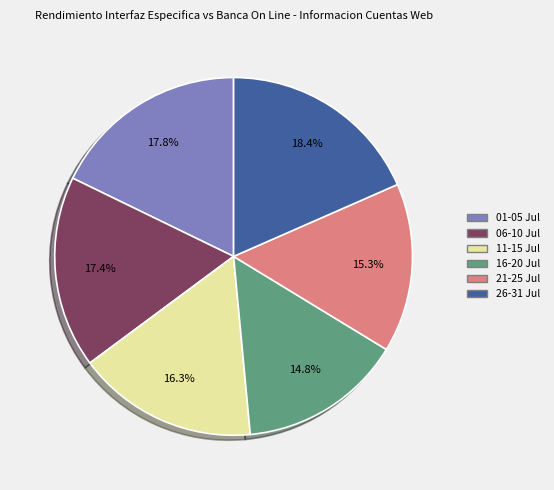

Is there a majority slice in this chart?

No